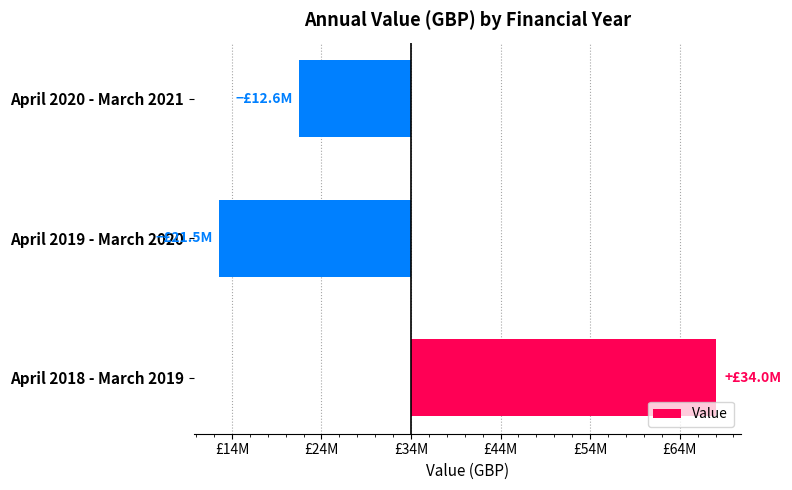

List the labels in order of value, smallest first.

April 2019 - March 2020, April 2020 - March 2021, April 2018 - March 2019